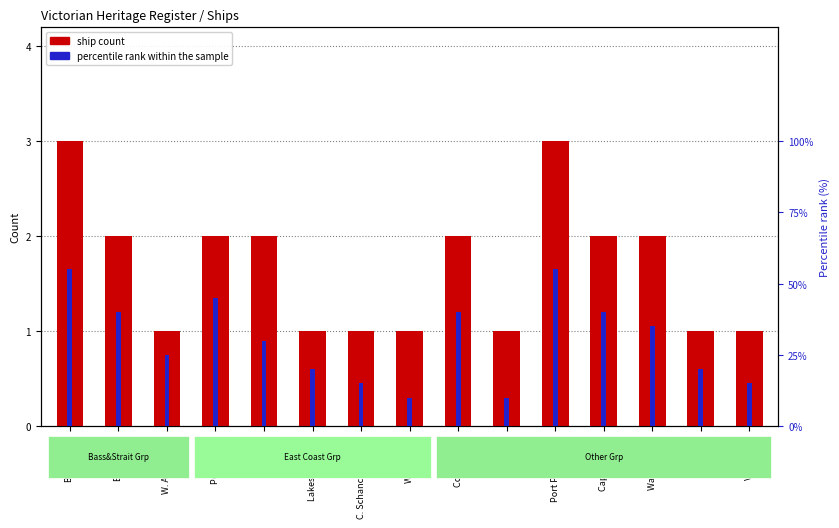

Reading right to left, extract all data points from this chart.

ship count: 1	1	2	2	3	1	2	1	1	1	2	2	1	2	3
percentile rank within the sample: 15	20	35	40	55	10	40	10	15	20	30	45	25	40	55